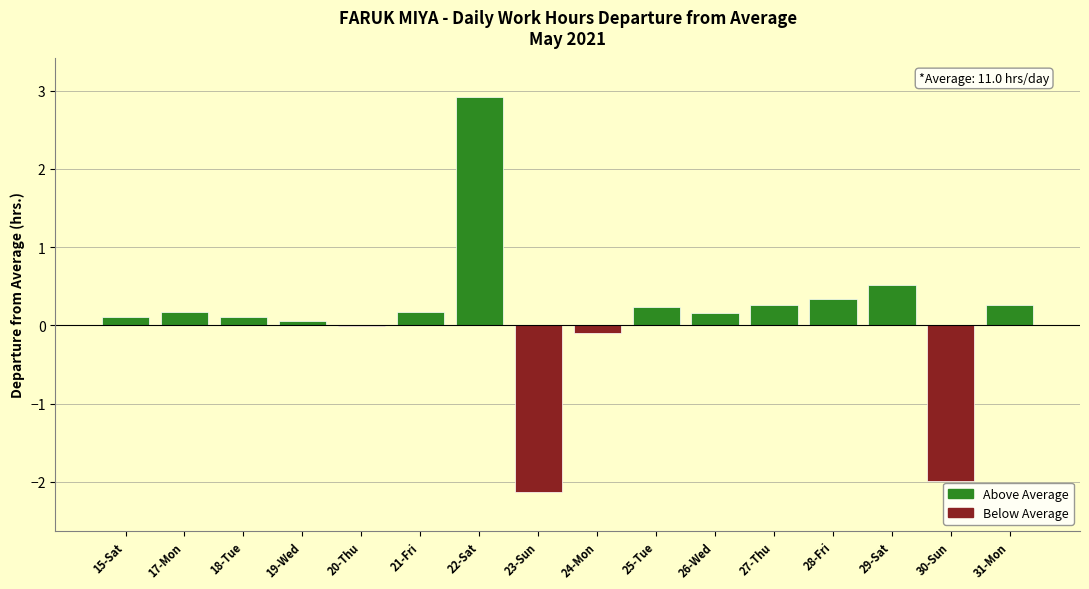

What position from the right is 26-Wed?

6